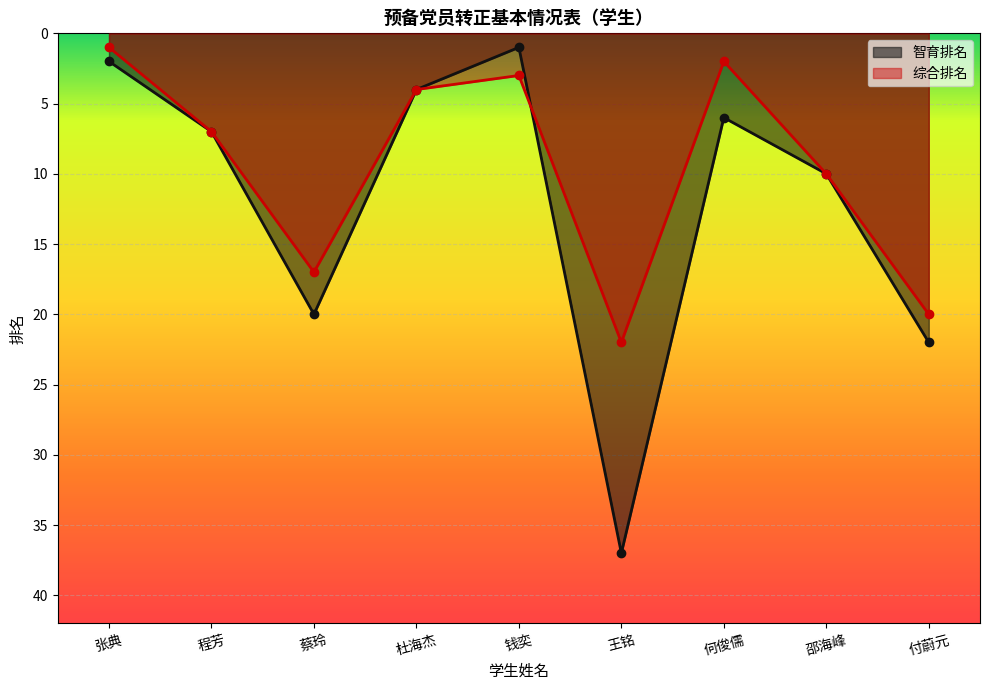

What is the lowest value of the 综合排名 series?

1